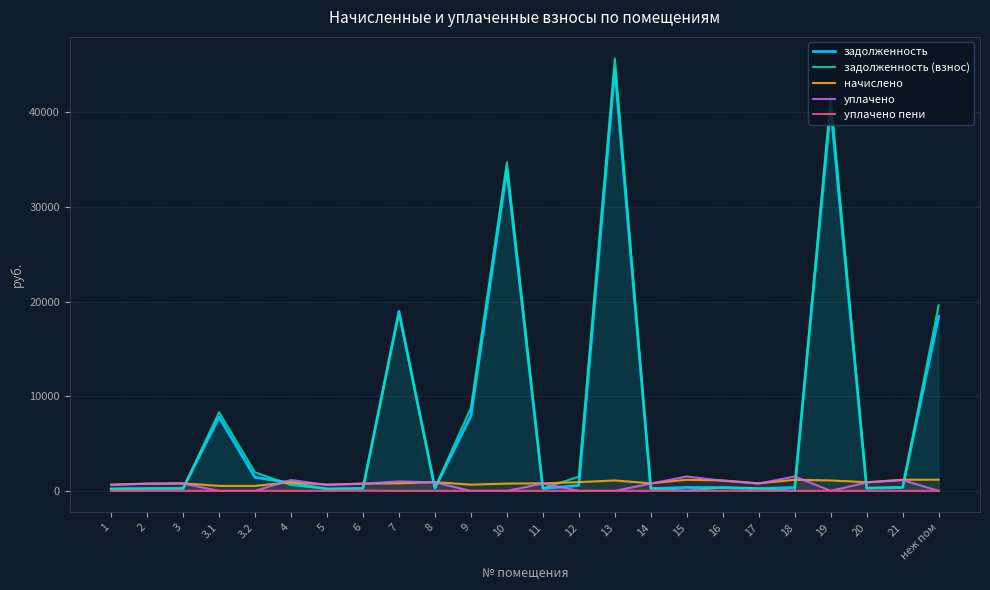

True or false: задолженность and уплачено пени cross at least once.

False